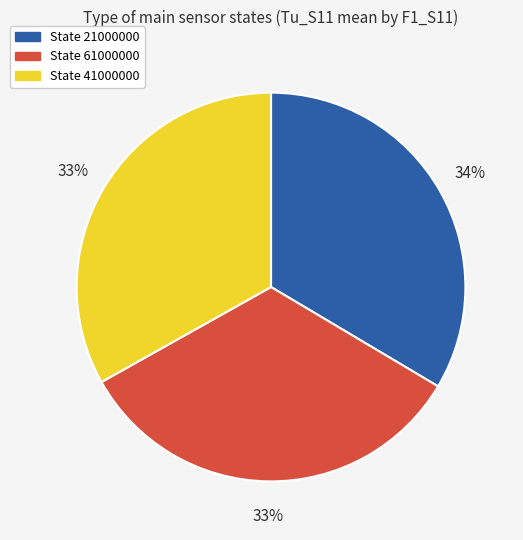

What percentage is the State 41000000 slice, to the nearest percent?

33%